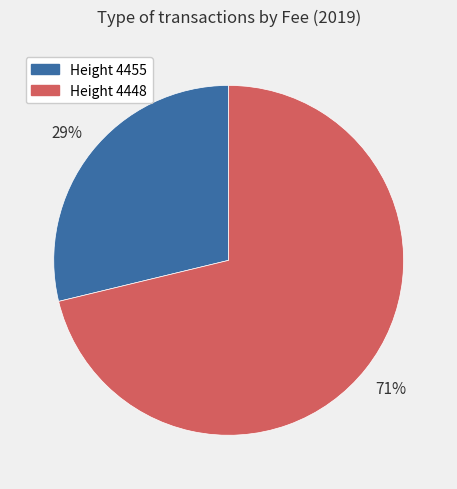

What is the largest slice in the pie chart?

Height 4448